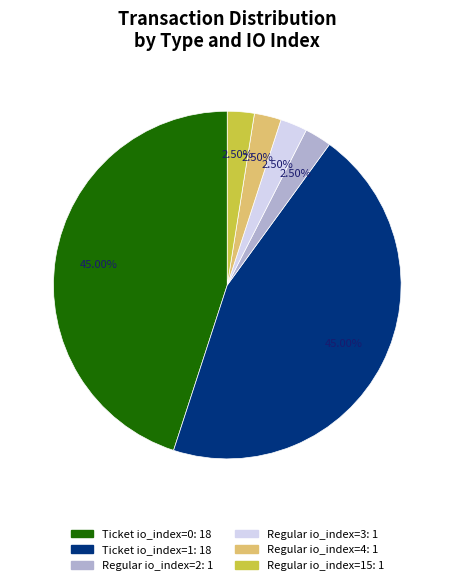

Count the number of slices in the pie.

6